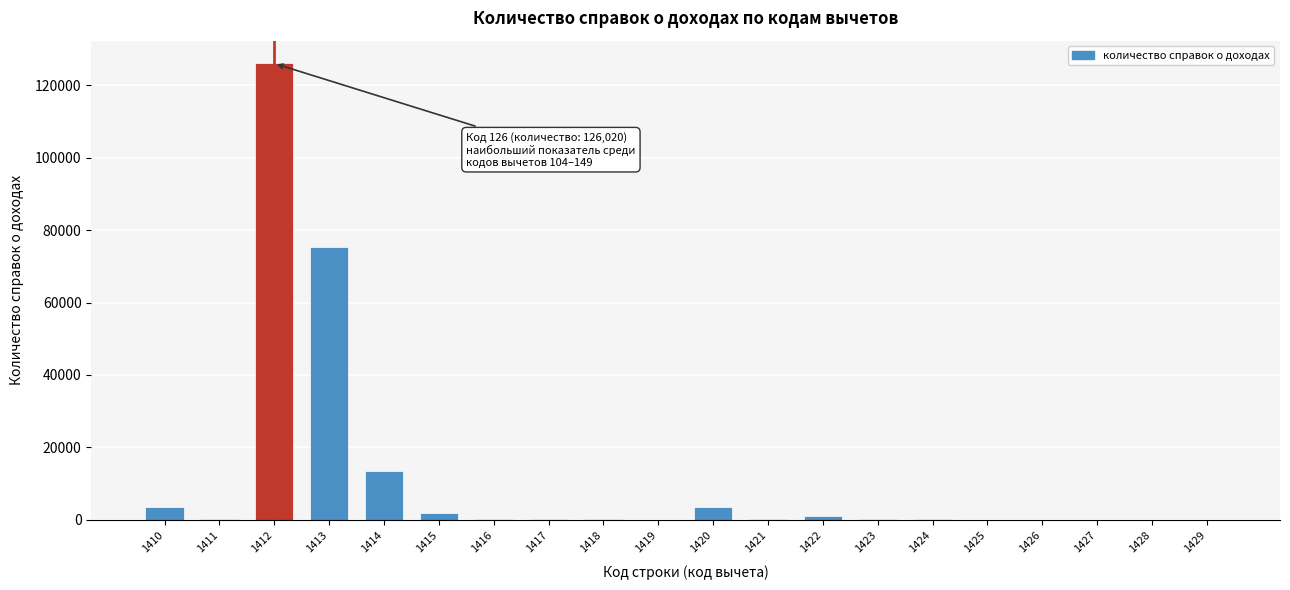

What is the sum of all values?

226188